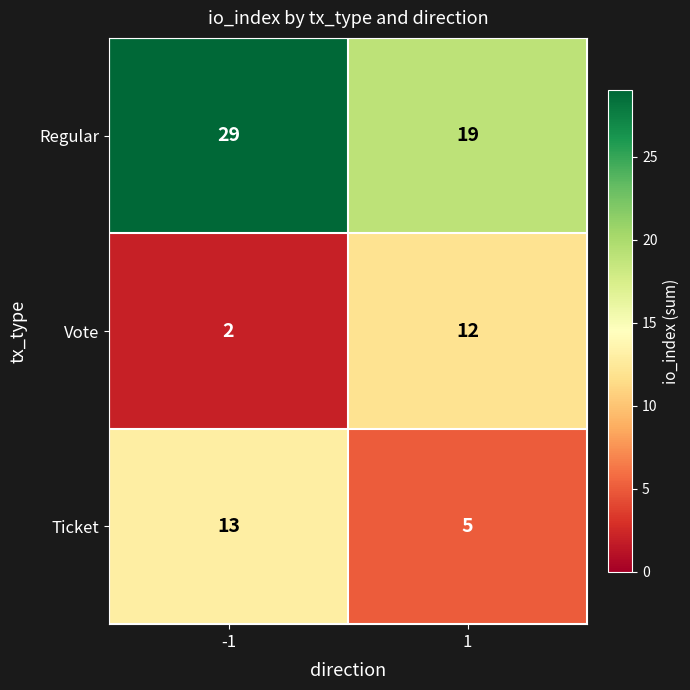

What is the total value across all series at 1?

36